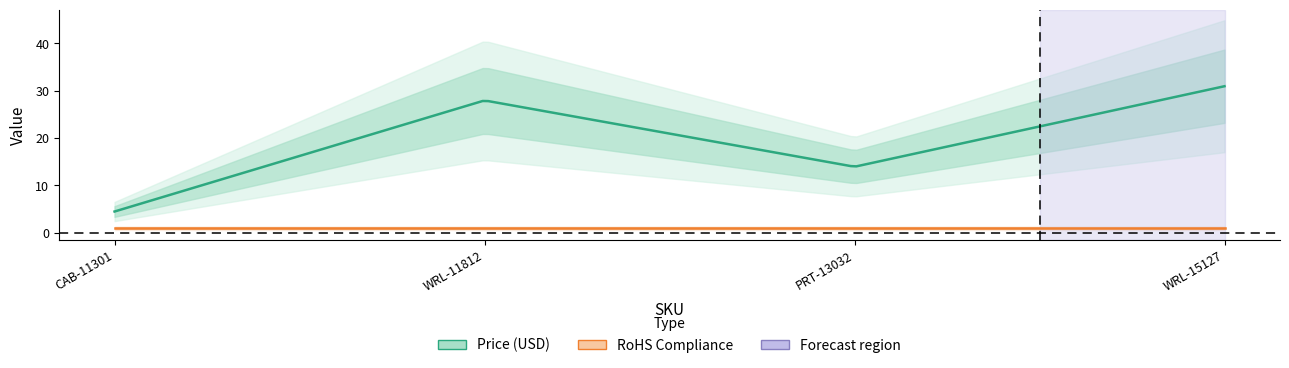

Between CAB-11301 and WRL-15127, which series saw the biggest shift?

Price (USD)